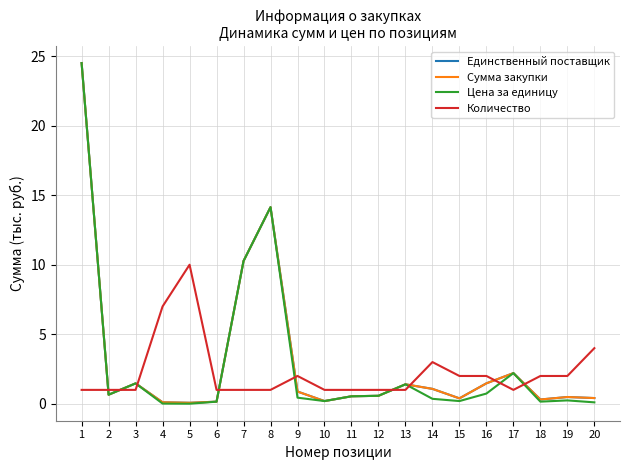

Does the chart display data point markers on the line(s)?

No